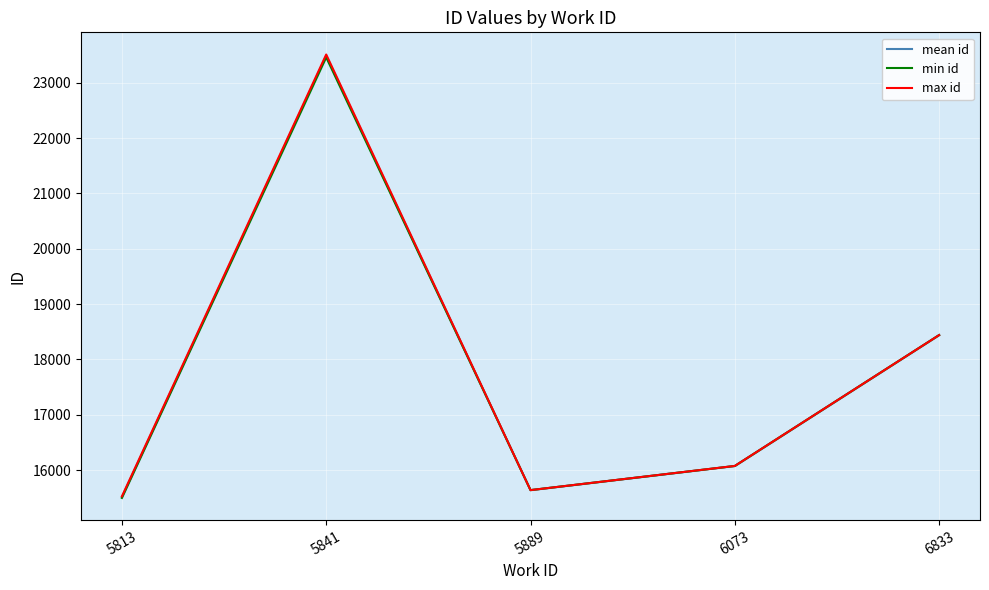

What is the difference between the maximum and second lowest values in the mean id series?

7847.0